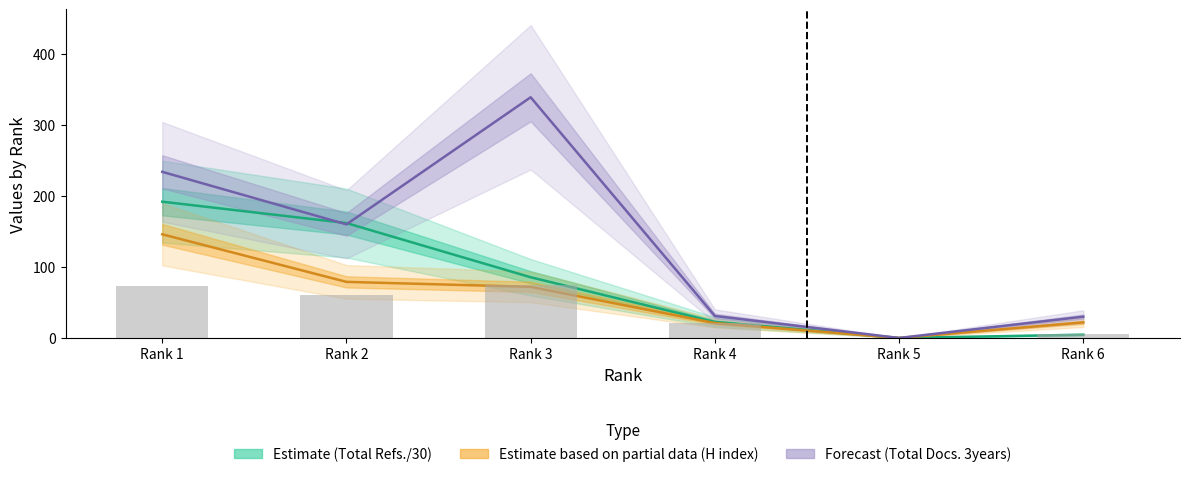

What is the average value of the Estimate (Total Refs./30) series?

77.7